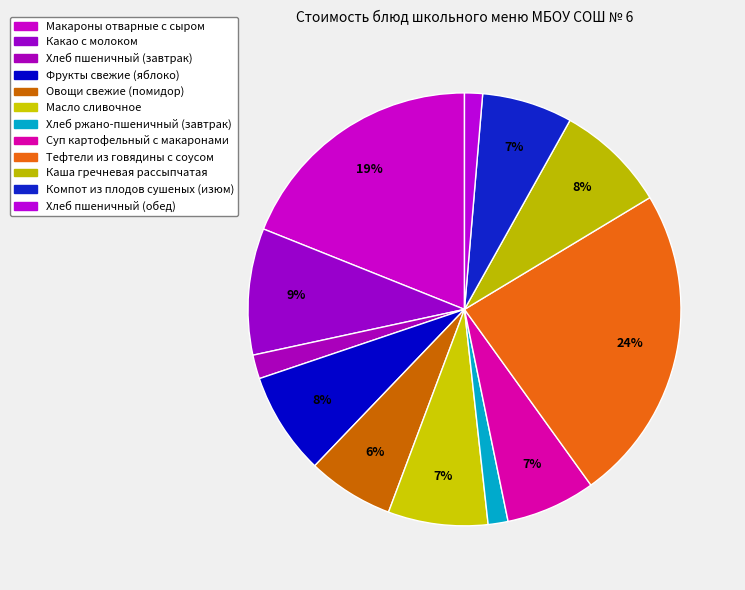

How many segments does this pie chart have?

12